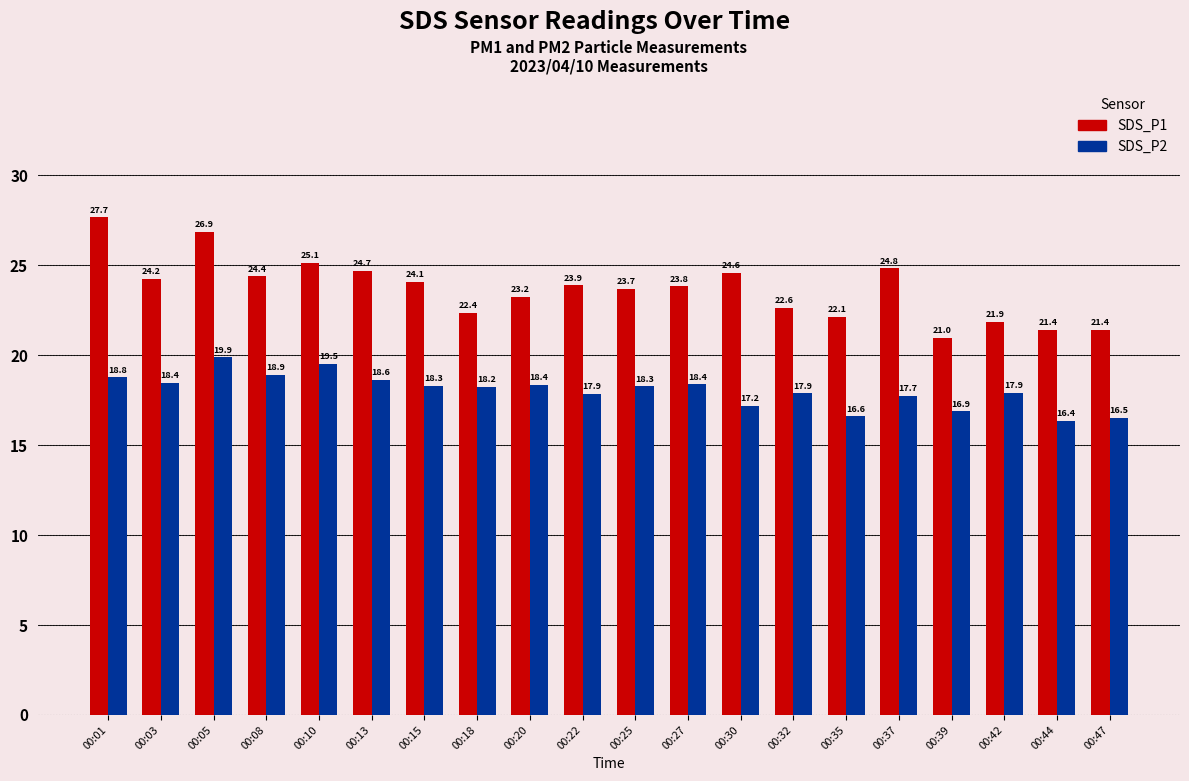

At which label does SDS_P2 first exceed 18?

00:01